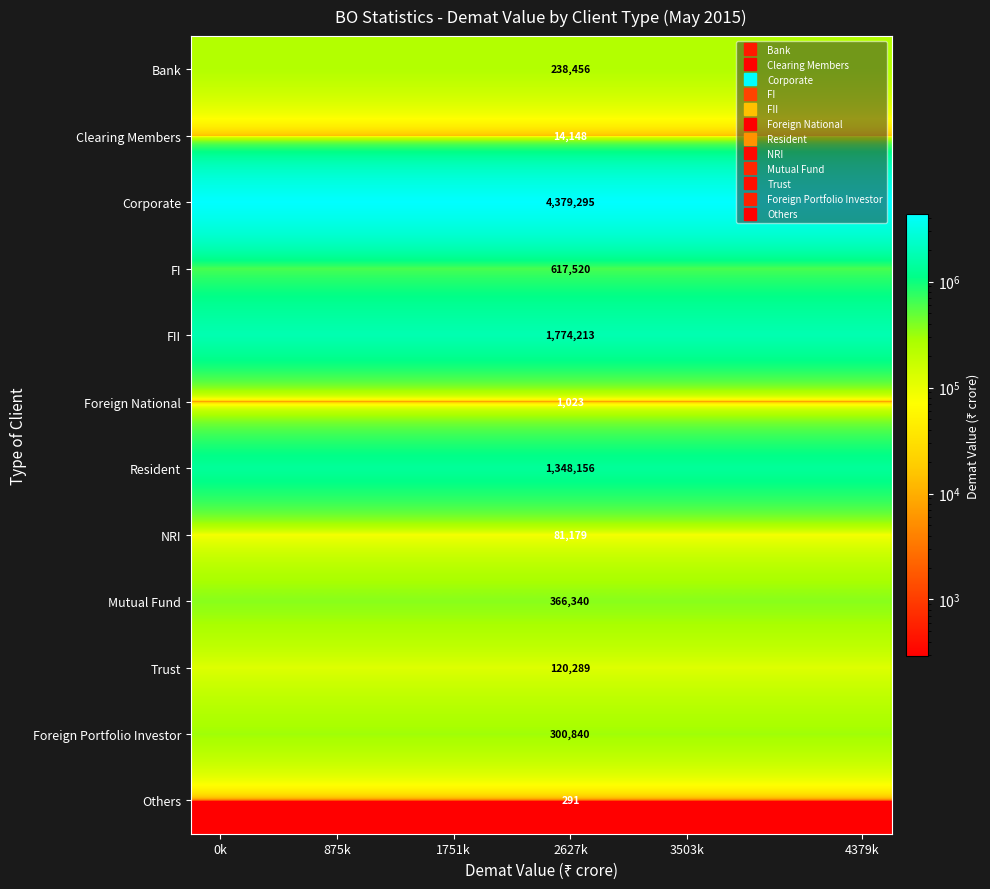

At which label is Foreign National closest to 1022?

0k